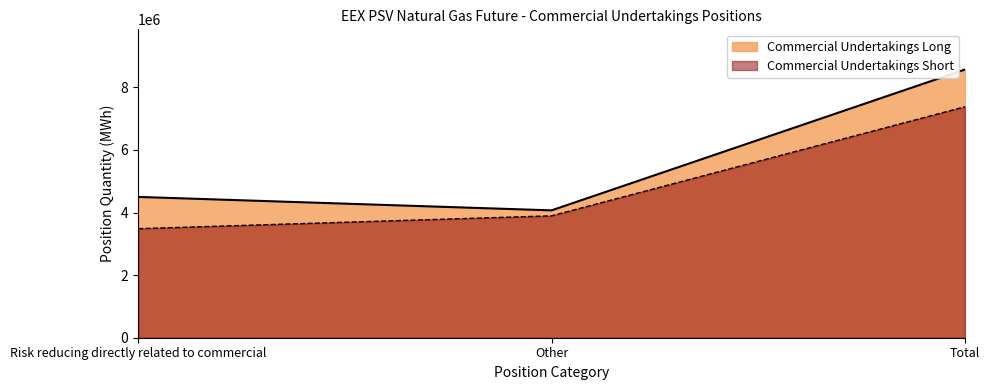

Rank the categories by Commercial Undertakings Long value from highest to lowest.

Total, Risk reducing directly related to commercial, Other